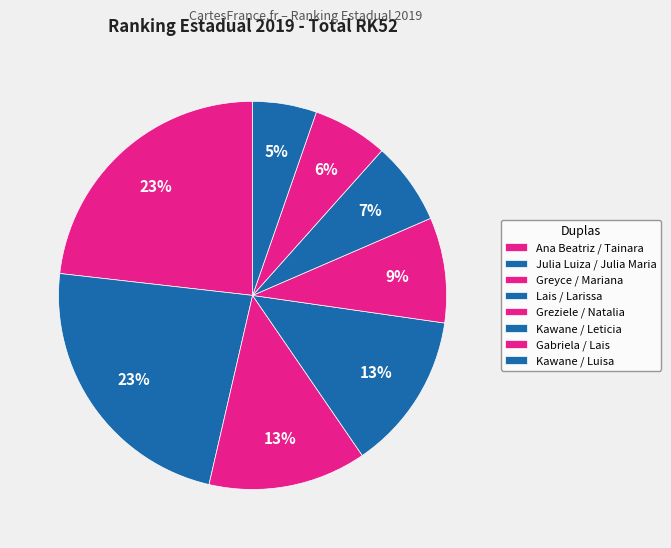

Count the number of slices in the pie.

8